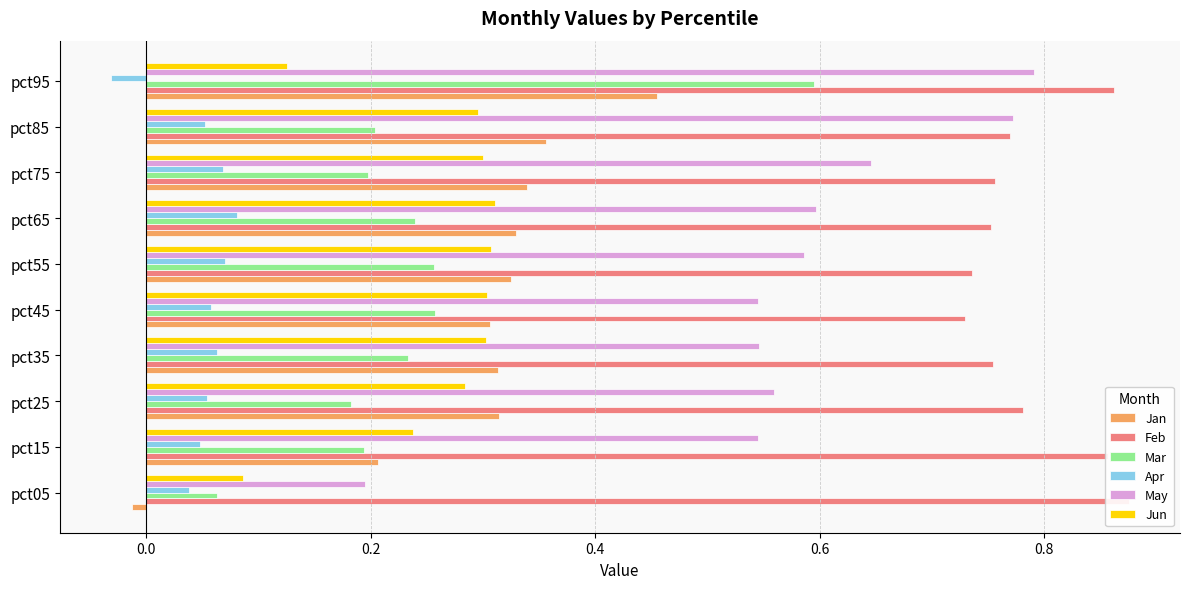

What is the lowest value of the May series?

0.2